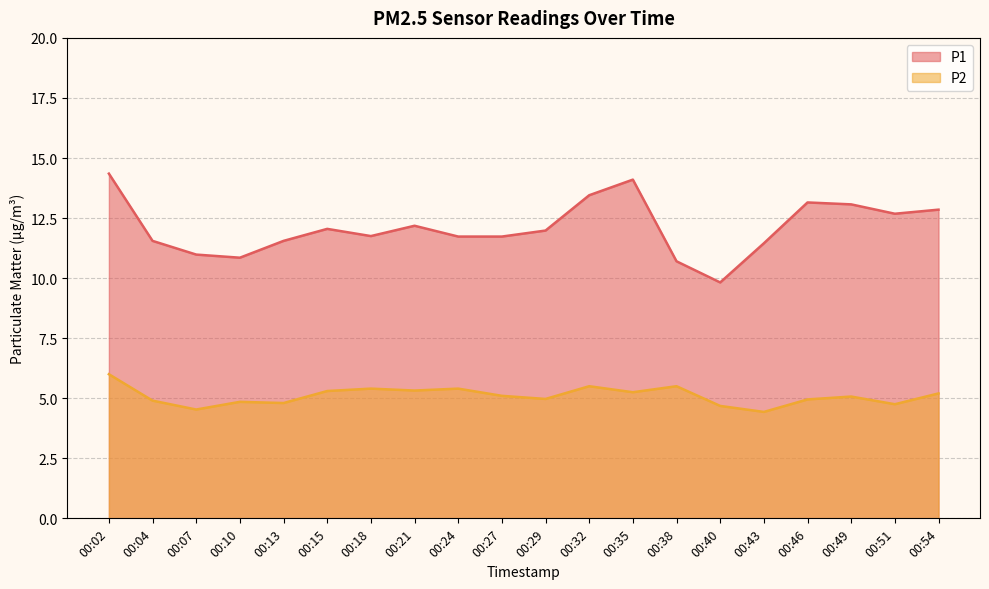

Does the chart have visible grid lines?

Yes